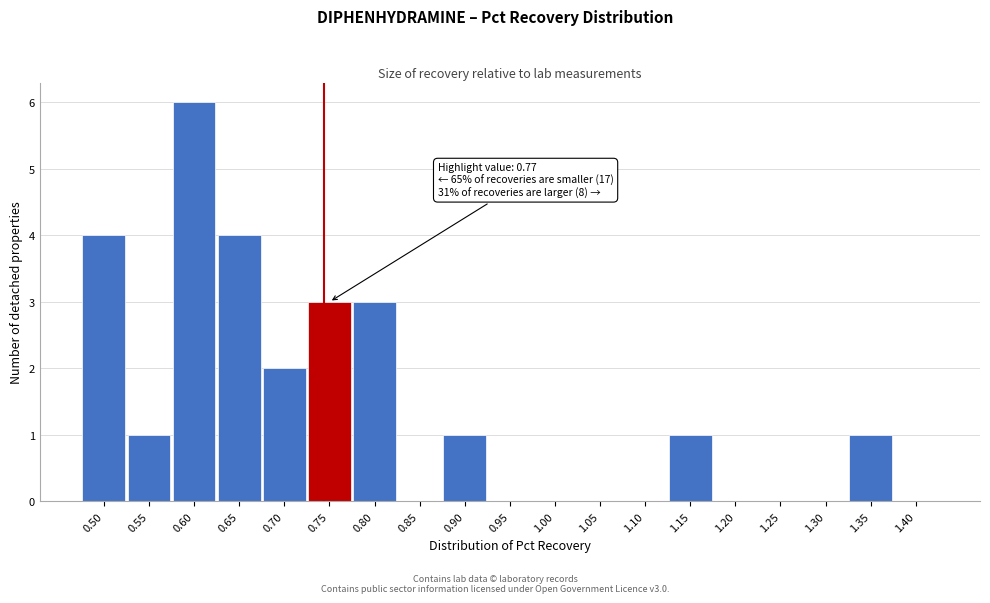

Reading left to right, extract all data points from this chart.

0.50=4	0.55=1	0.60=6	0.65=4	0.70=2	0.75=3	0.80=3	0.85=0	0.90=1	0.95=0	1.00=0	1.05=0	1.10=0	1.15=1	1.20=0	1.25=0	1.30=0	1.35=1	1.40=0